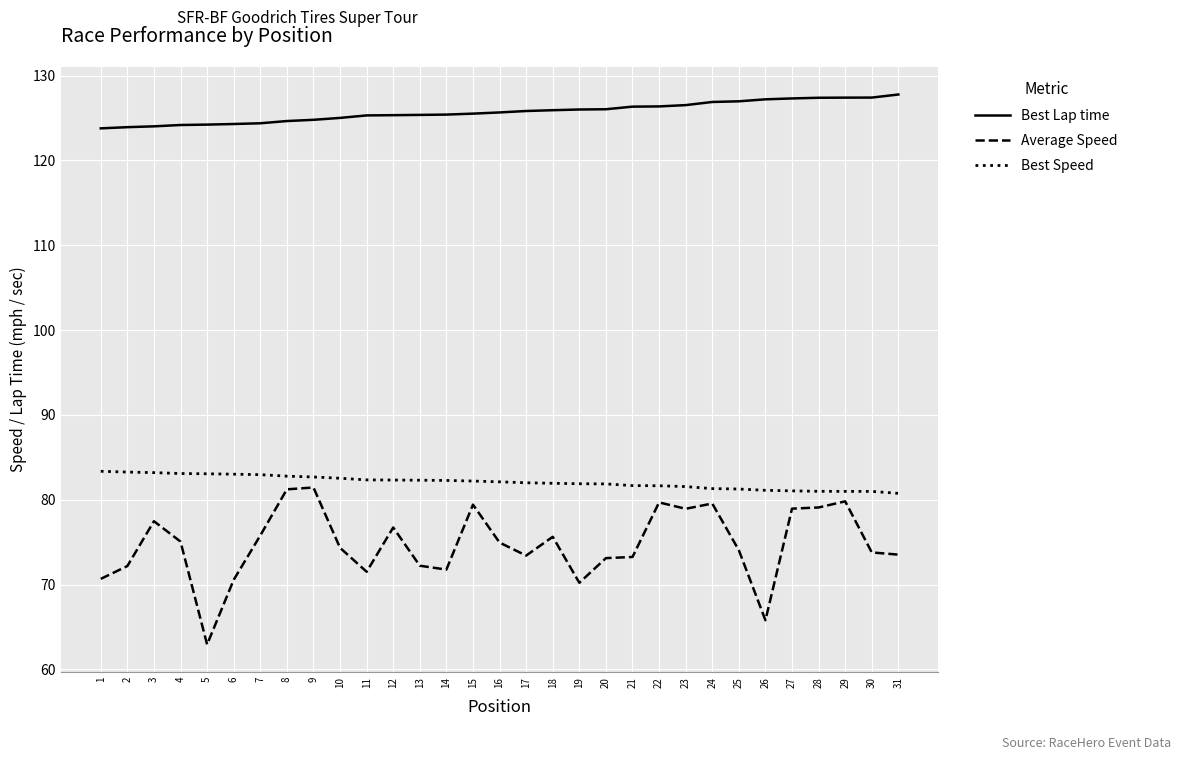

What is the approximate value of Best Speed at 16?

82.1